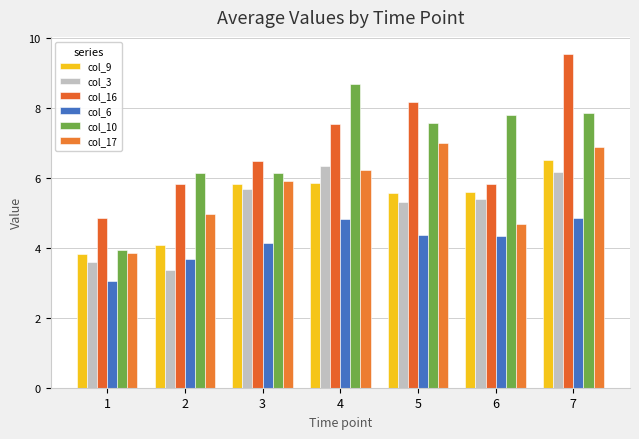

Which category has the highest value across all series?

7